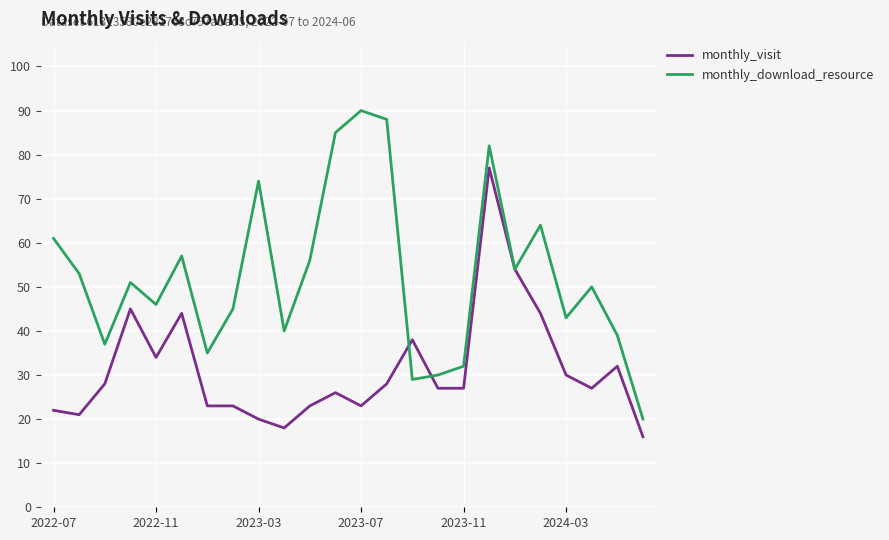

List the series in order of their overall mean, lowest first.

monthly_visit, monthly_download_resource